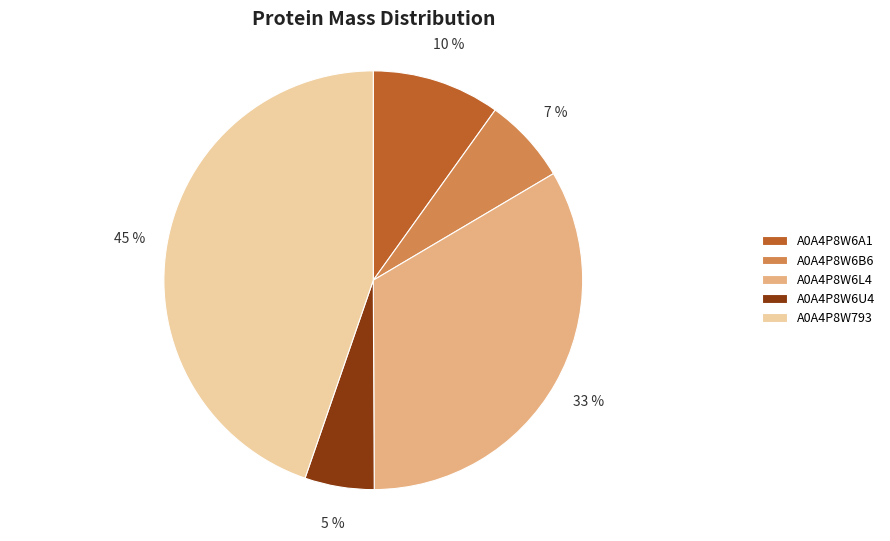

True or false: A0A4P8W6B6 accounts for 7% of the total.

True